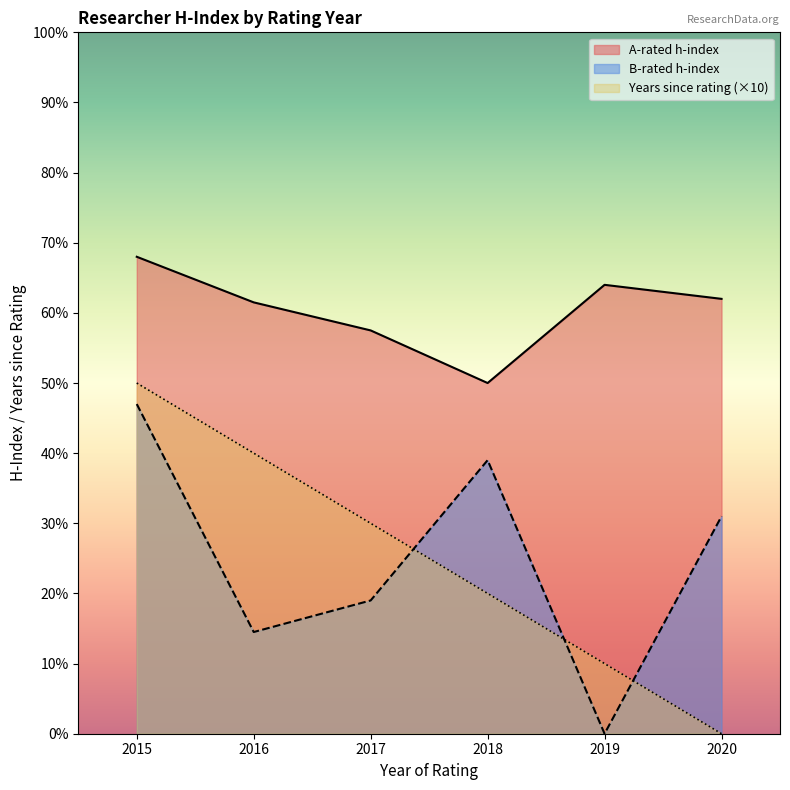

Which series has the largest total across all categories?

A-rated h-index